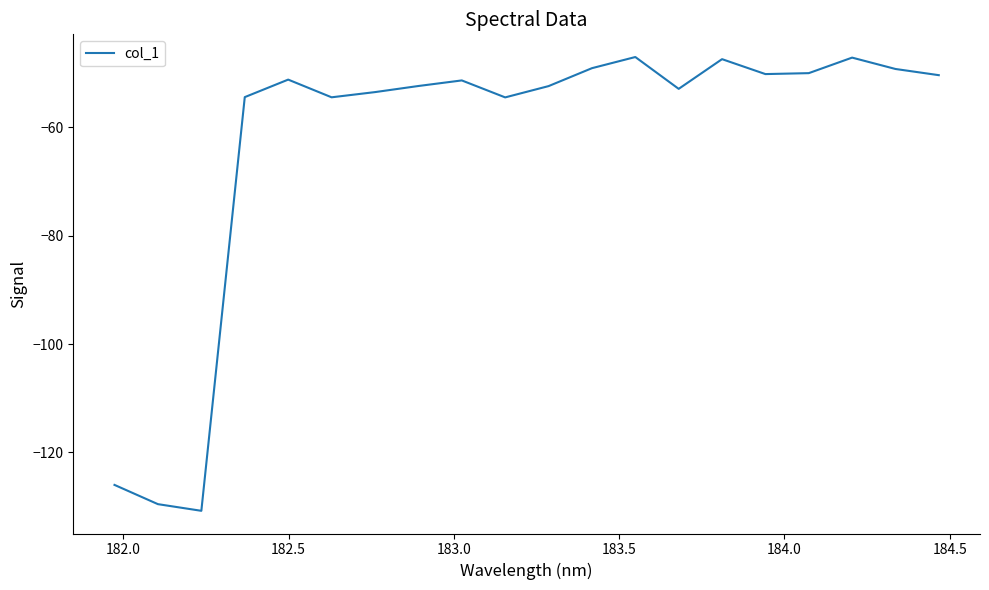

What is the smallest value displayed?

-130.8